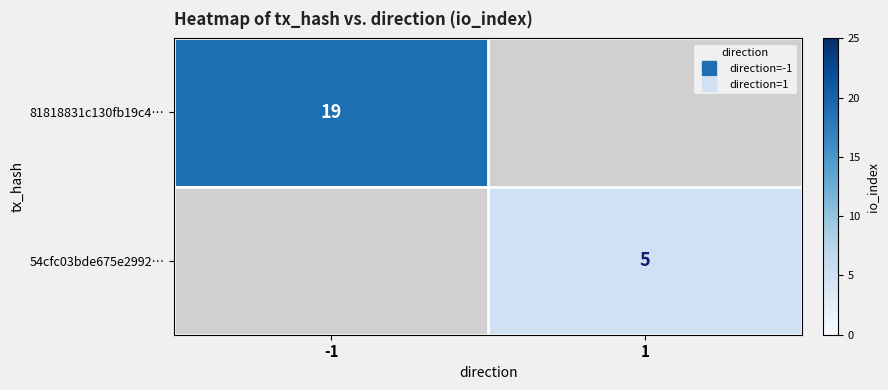

The value of 54cfc03bde675e2992… at 1 is 5.0. True or false?

True